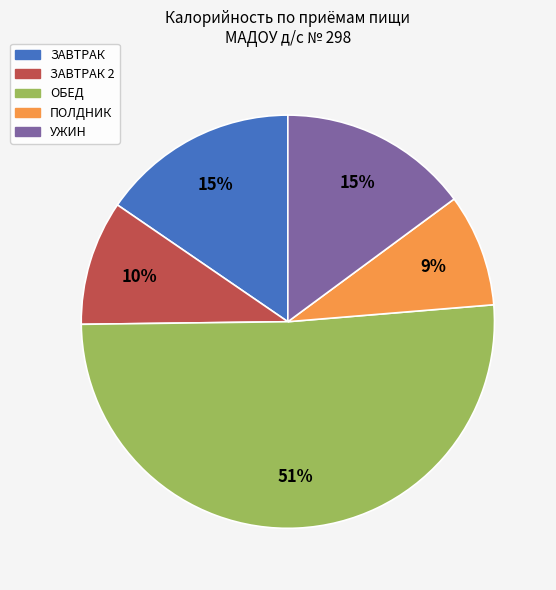

To the nearest percent, what is the average slice percentage?

20%